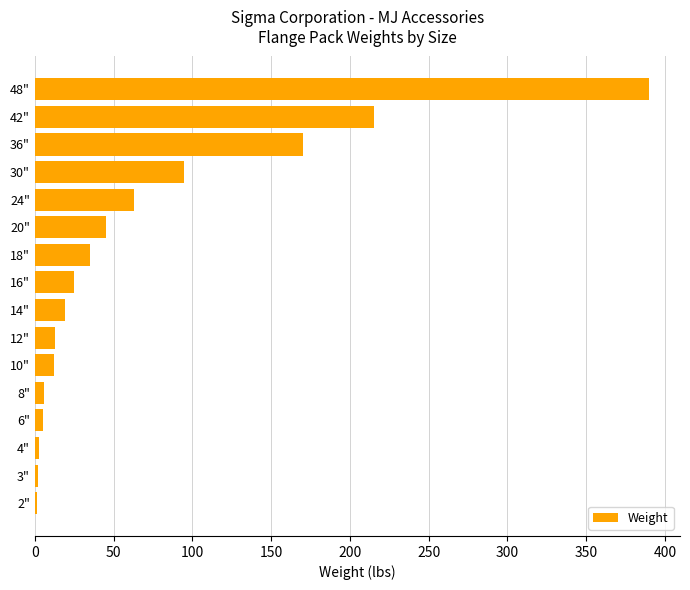

What is the smallest value displayed?

1.5